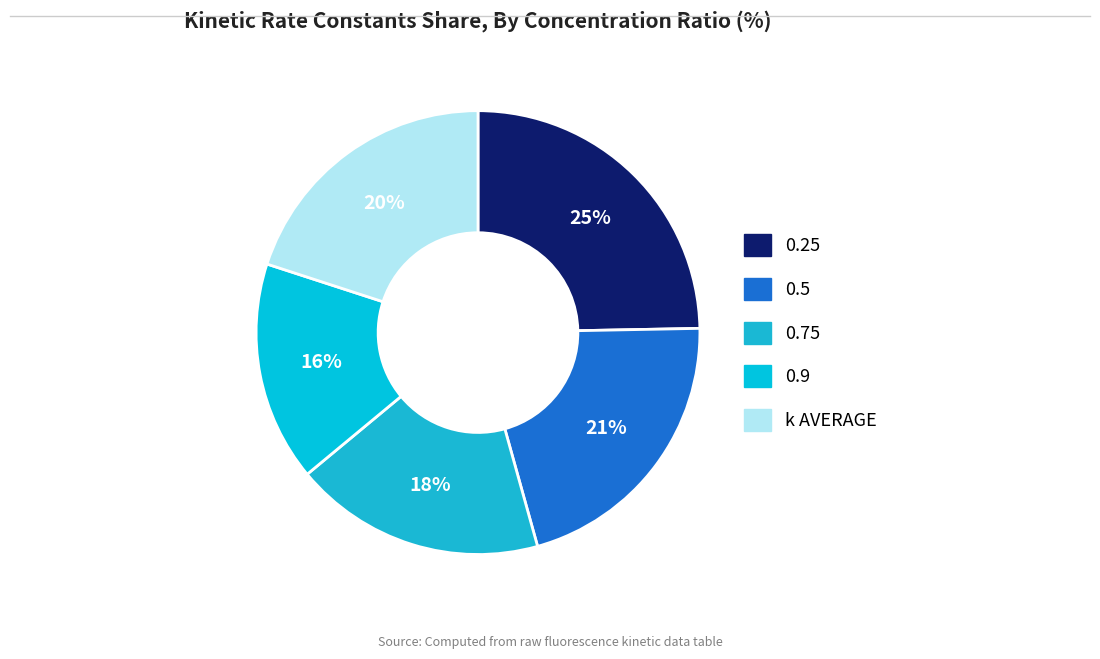

Count the number of slices in the pie.

5